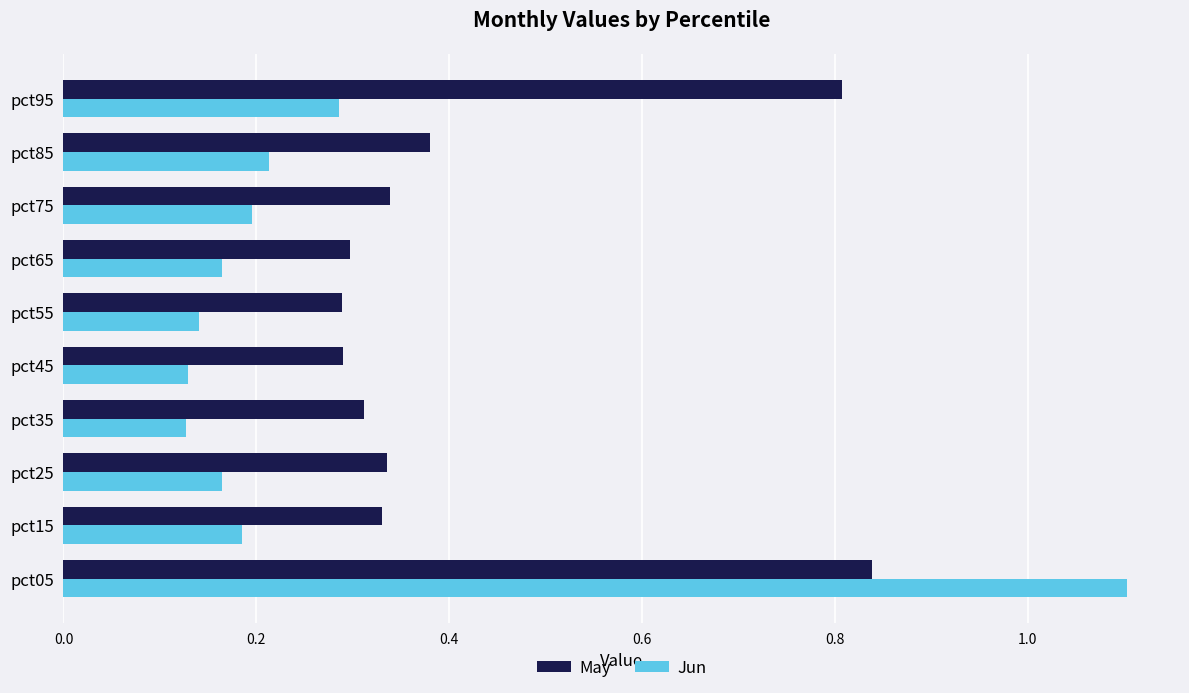

What is the greatest value displayed?

1.1